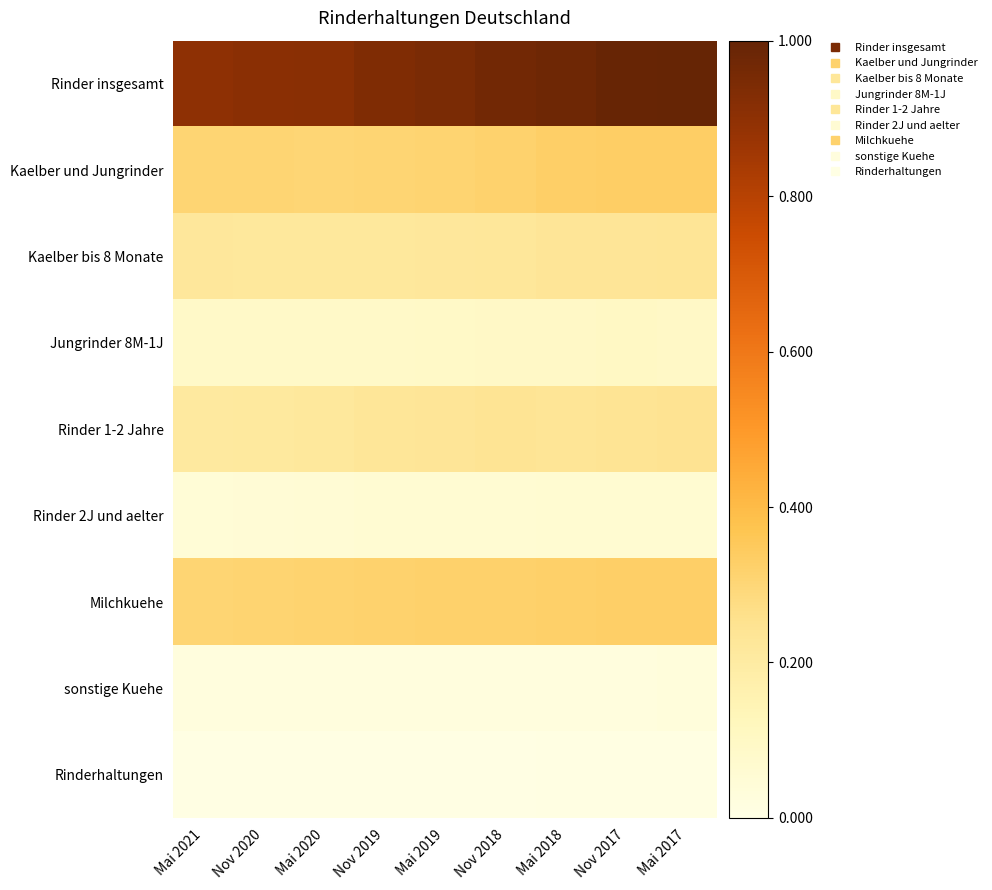

At how many categories does at least one series exceed 0?

9